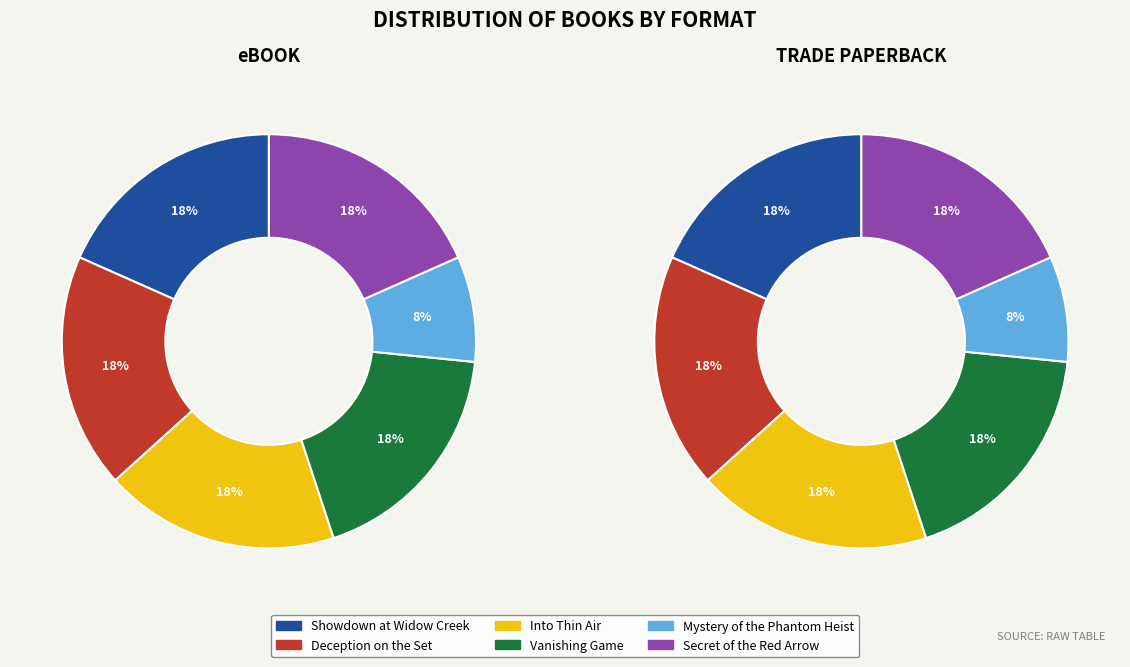

What percentage is the Vanishing Game slice, to the nearest percent?

18%